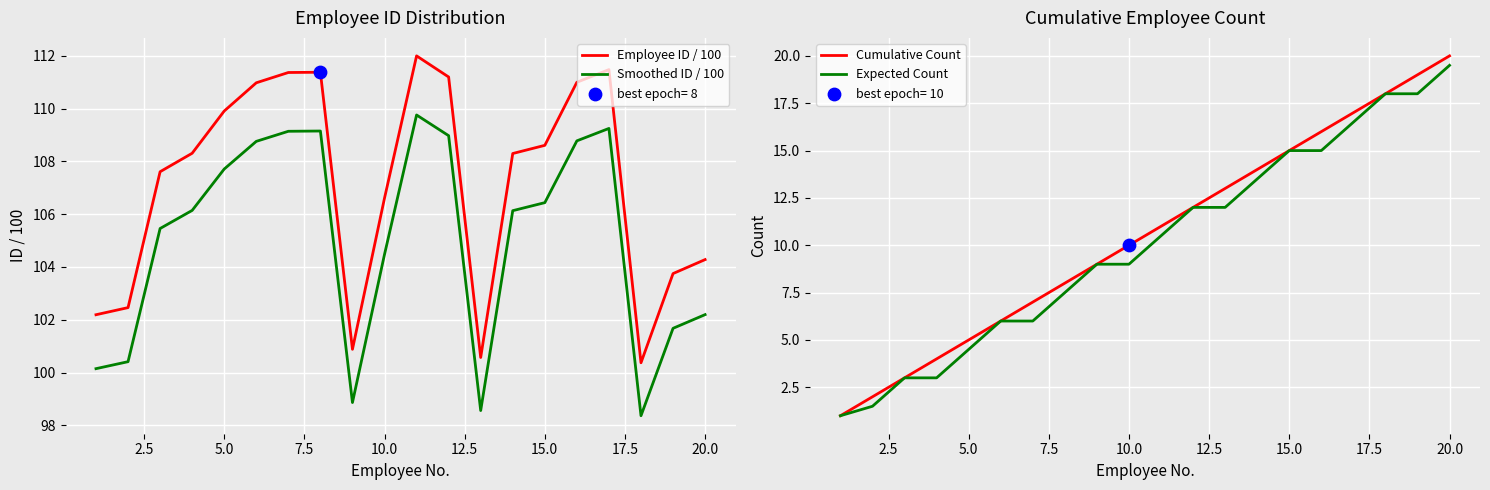

True or false: Employee ID / 100 and Smoothed ID / 100 cross at least once.

False